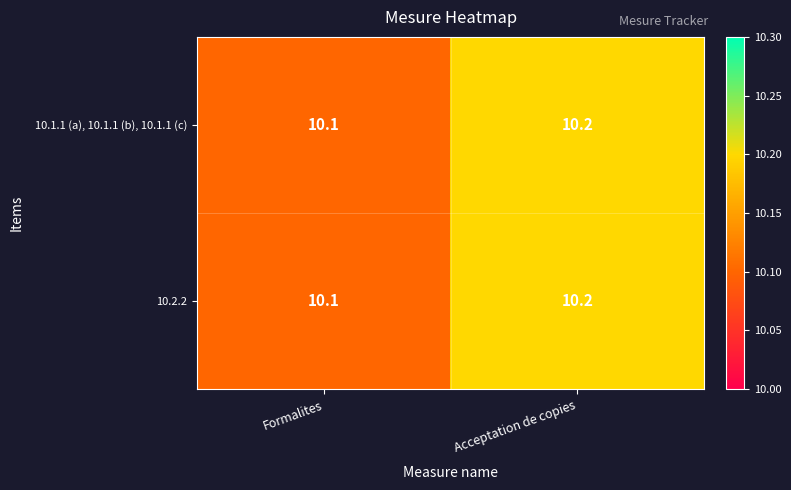

What is the highest value of the 10.1.1 (a), 10.1.1 (b), 10.1.1 (c) series?

10.2